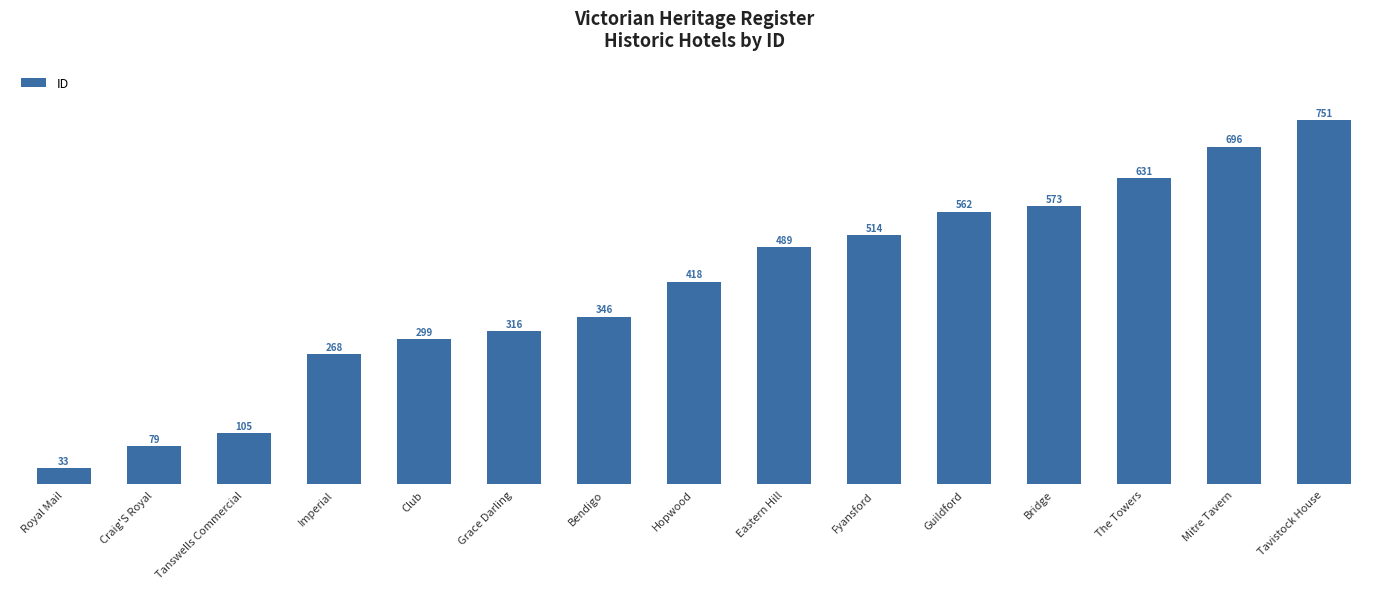

What is the ratio of the value at Imperial to the value at Hopwood?

0.6